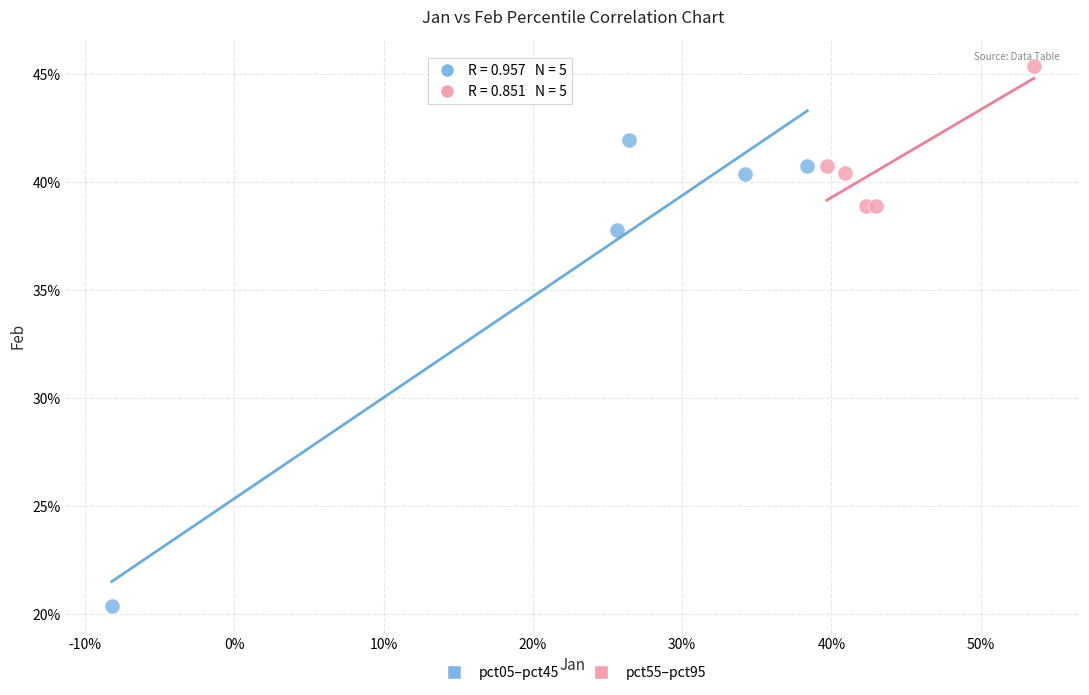

What are all the series names shown in the legend?

pct05–pct45, pct55–pct95